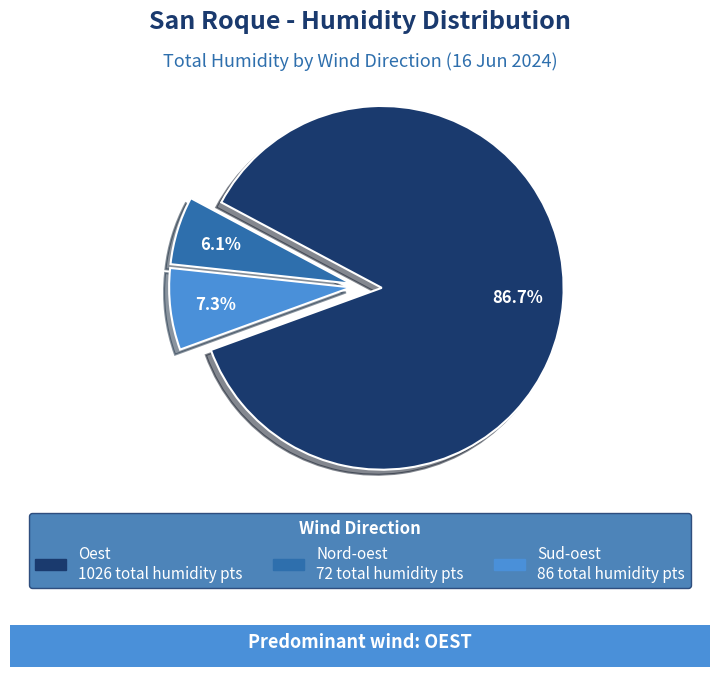

Does any single category account for the majority?

Yes